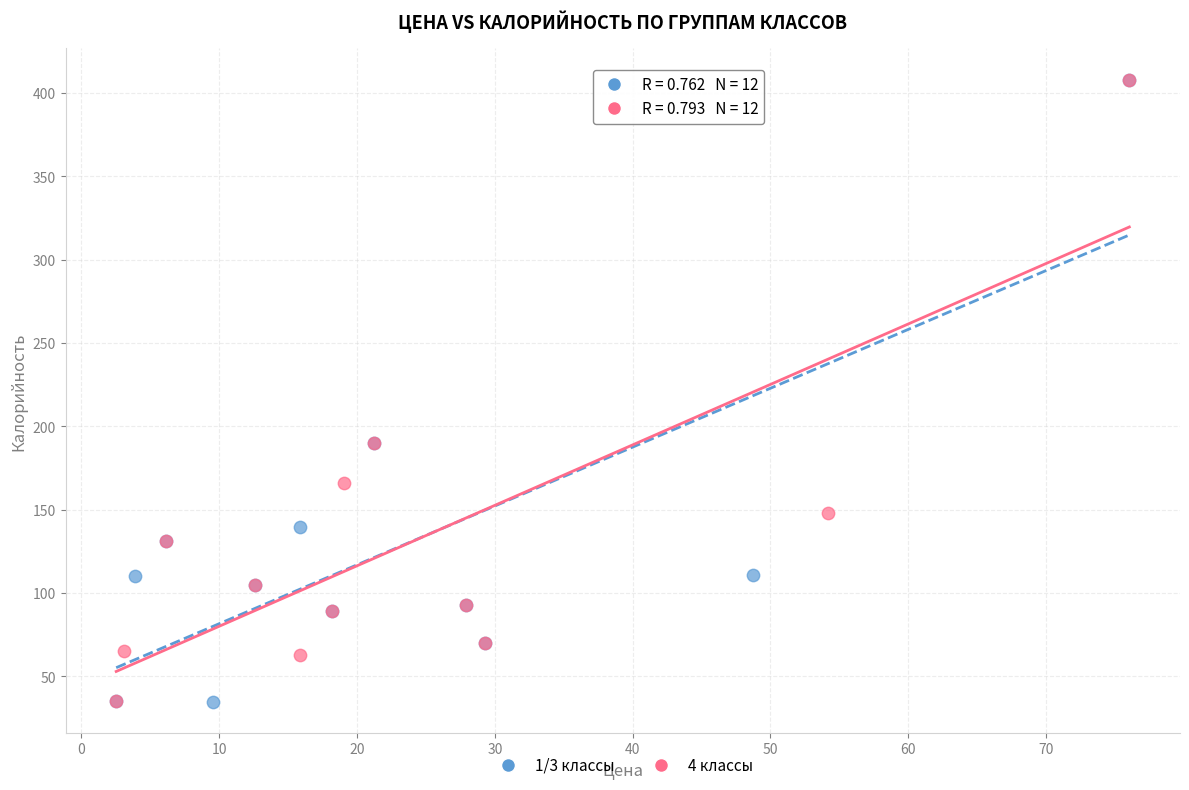

Which series has the largest Y range (max minus min)?

1/3 классы